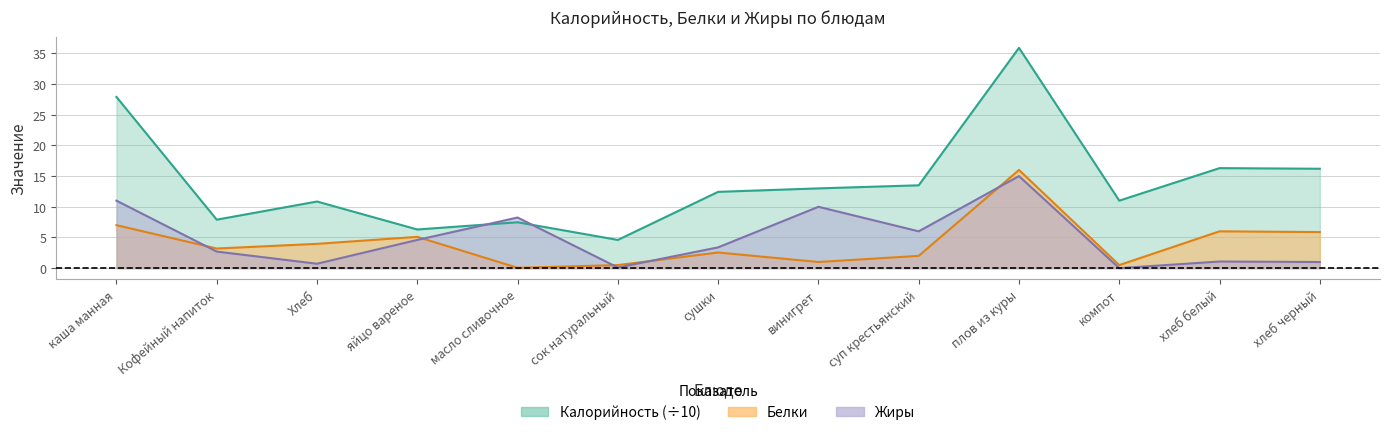

What are all the series names shown in the legend?

Калорийность, Белки, Жиры